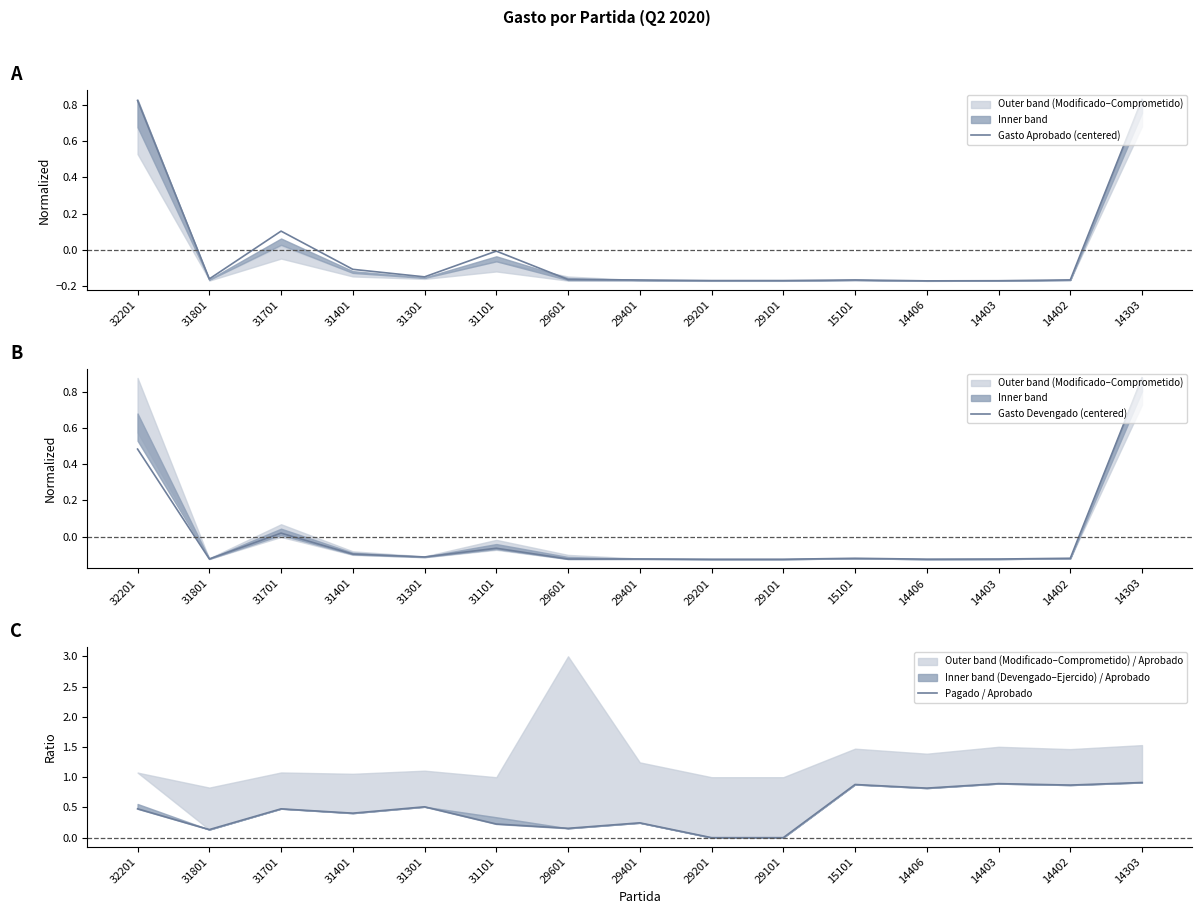

Where do Pagado / Aprobado and Gasto Devengado (centered) first cross each other?

32201 and 31801